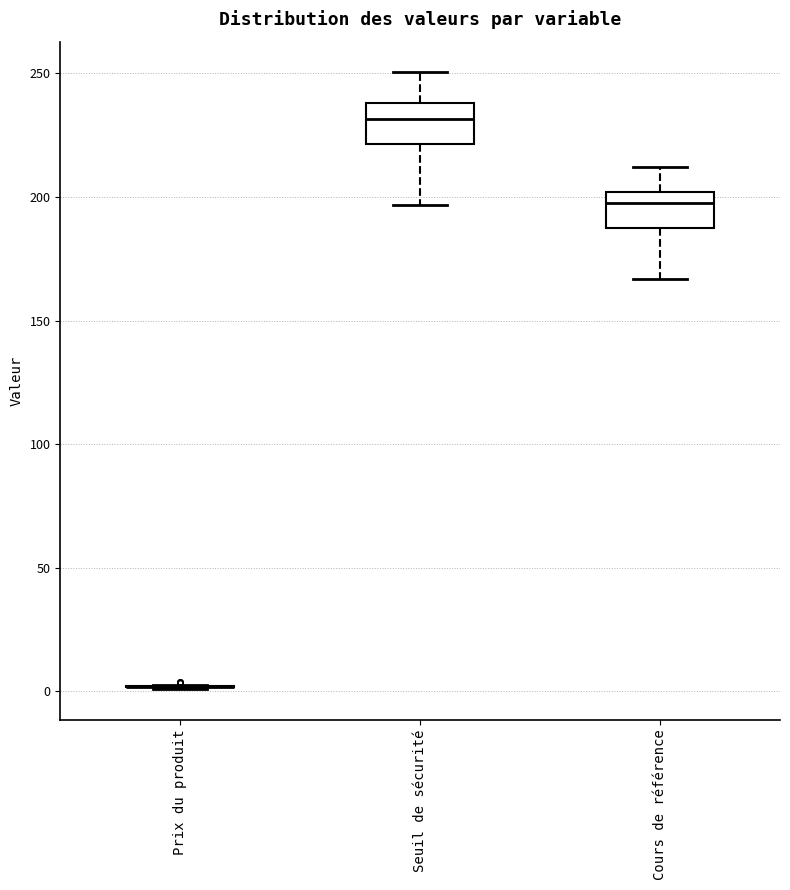

Reading left to right, transcribe this box plot: for each box, give where its median line is, the range the box spans, and where its two whiskers end, as read against the y-axis. The values are not printed on the chart, so give them approximately, as read against the axis.

Prix du produit: box collapsed to a line at 0, whiskers 0 to 5
Seuil de sécurité: median 230, box 220 to 240, whiskers 195 to 250
Cours de référence: median 195, box 185 to 200, whiskers 165 to 210